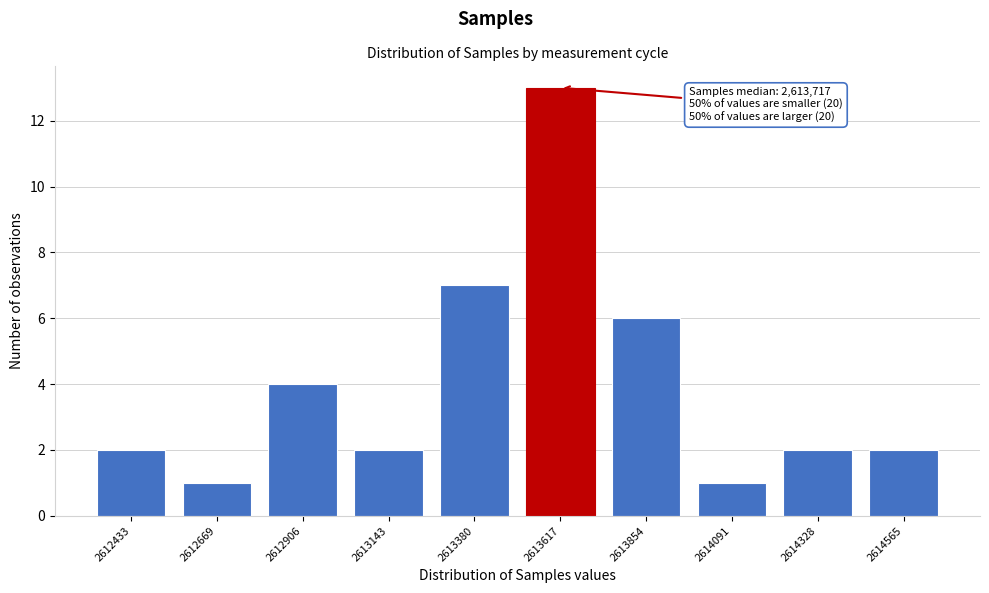

Reading left to right, what are all the values shown in this chart?

2612433=2	2612669=1	2612906=4	2613143=2	2613380=7	2613617=13	2613854=6	2614091=1	2614328=2	2614565=2